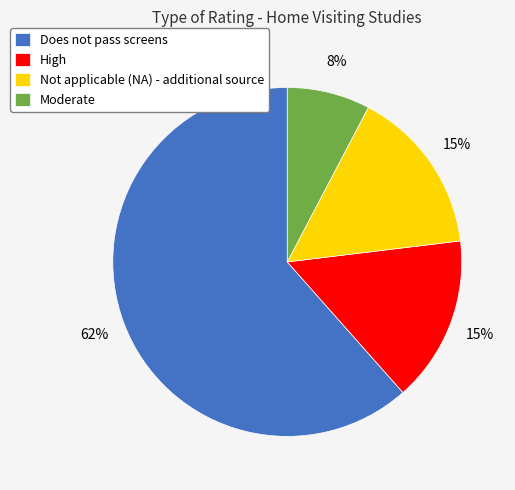

The Moderate slice represents 18% of the pie. True or false?

False